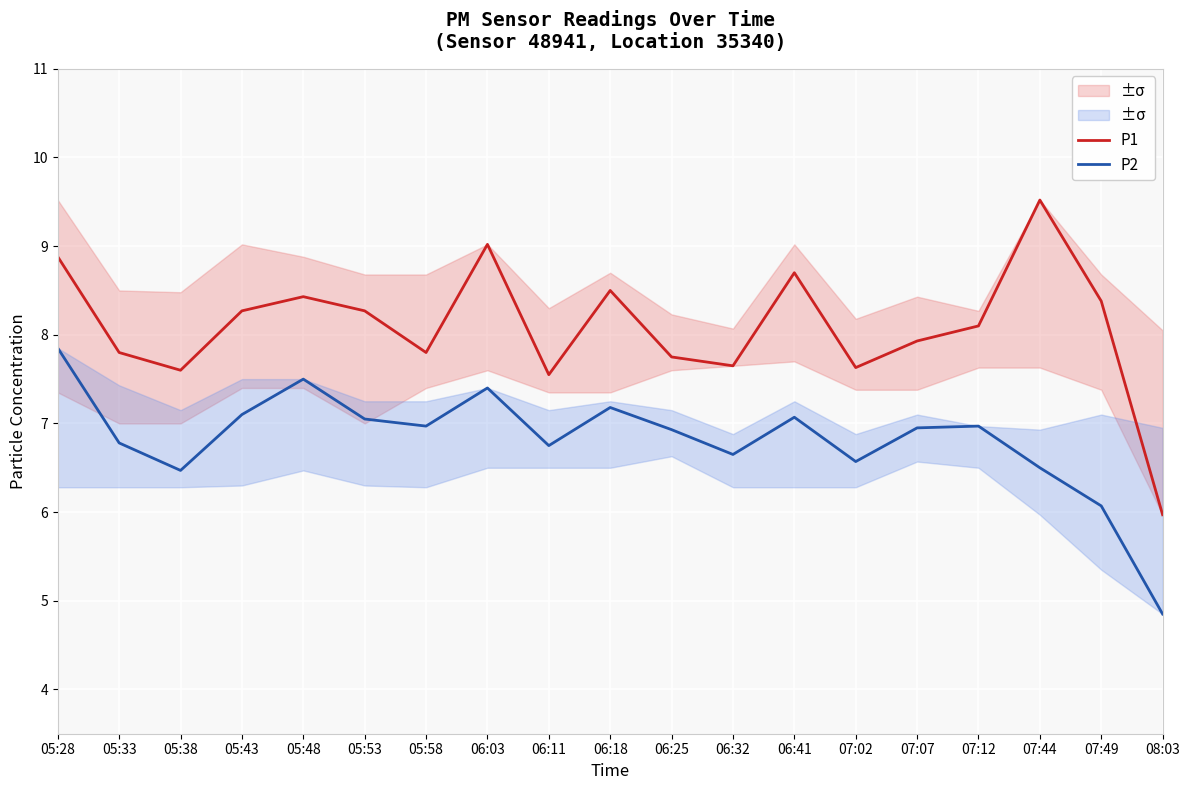

Which label corresponds to the largest value in the chart?

07:44